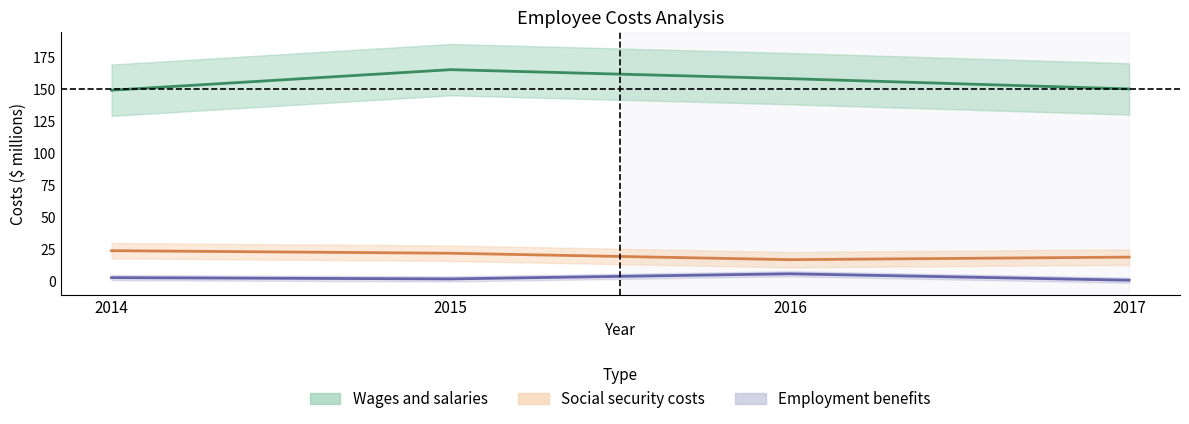

Which series has the largest range (max minus min)?

Wages and salaries